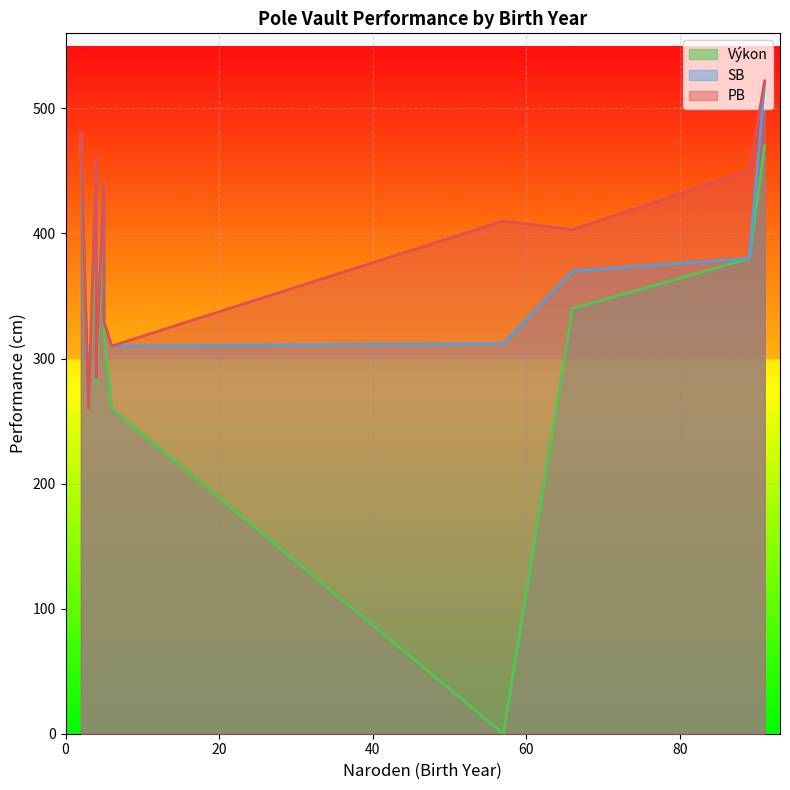

In SB, how many points are lower than both neighbors (excluding endpoints)?

4